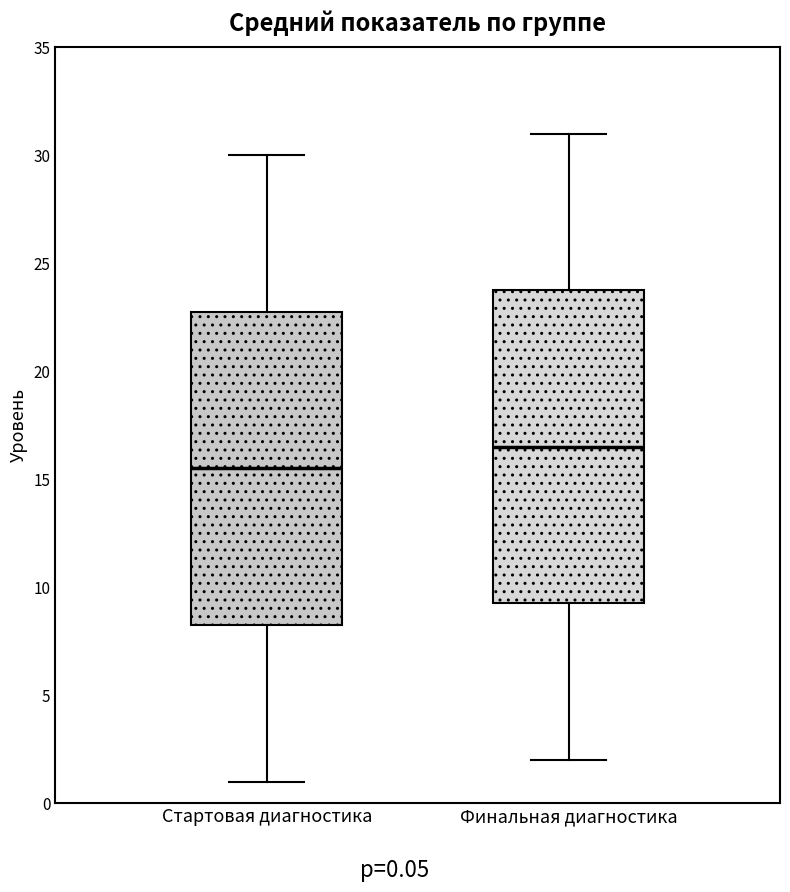

Reading left to right, transcribe this box plot: for each box, give where its median line is, the range the box spans, and where its two whiskers end, as read against the y-axis. The values are not printed on the chart, so give them approximately, as read against the axis.

Стартовая диагностика: median 15.5, box 8.5 to 23.0, whiskers 1.0 to 30.0
Финальная диагностика: median 16.5, box 9.5 to 24.0, whiskers 2.0 to 31.0